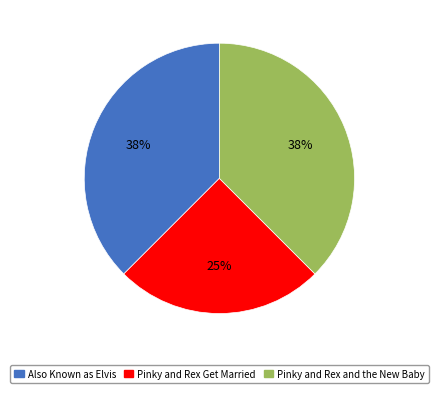

Is the sum of Pinky and Rex and the New Baby and Also Known as Elvis greater than half?

Yes